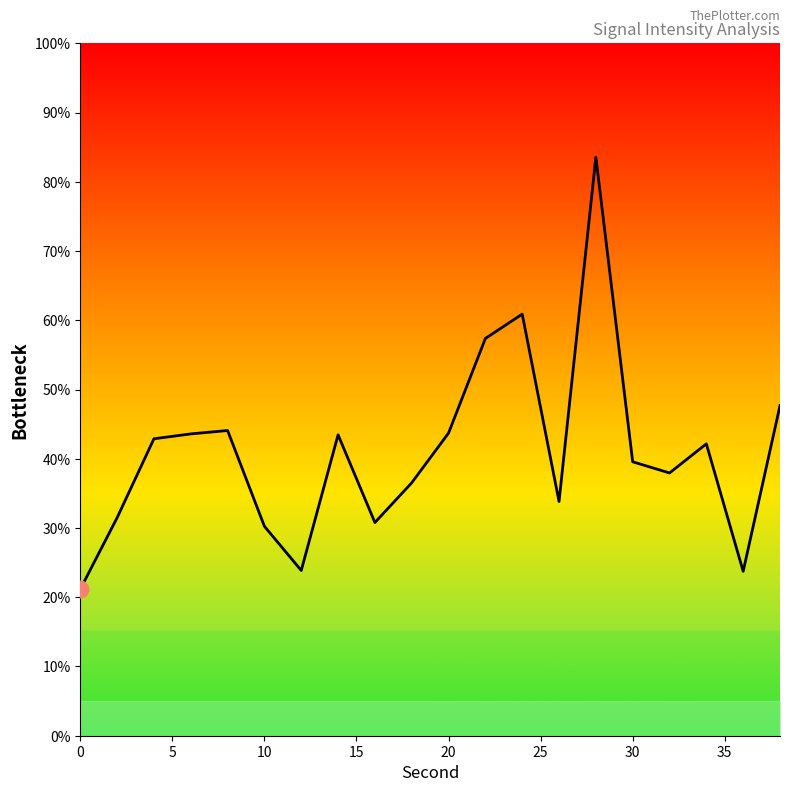

What is the maximum value shown in the chart?

83.6